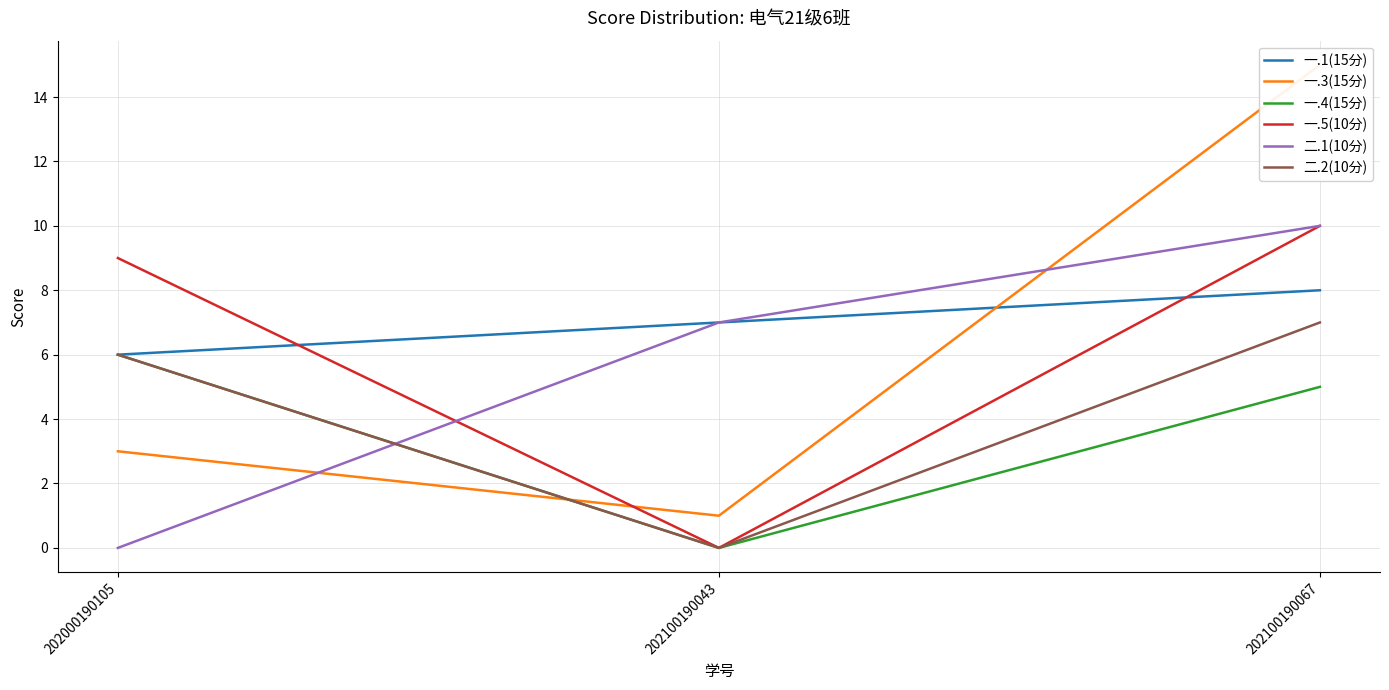

Rank the series by their maximum value, from highest to lowest.

一.3(15分), 一.5(10分), 二.1(10分), 一.1(15分), 二.2(10分), 一.4(15分)